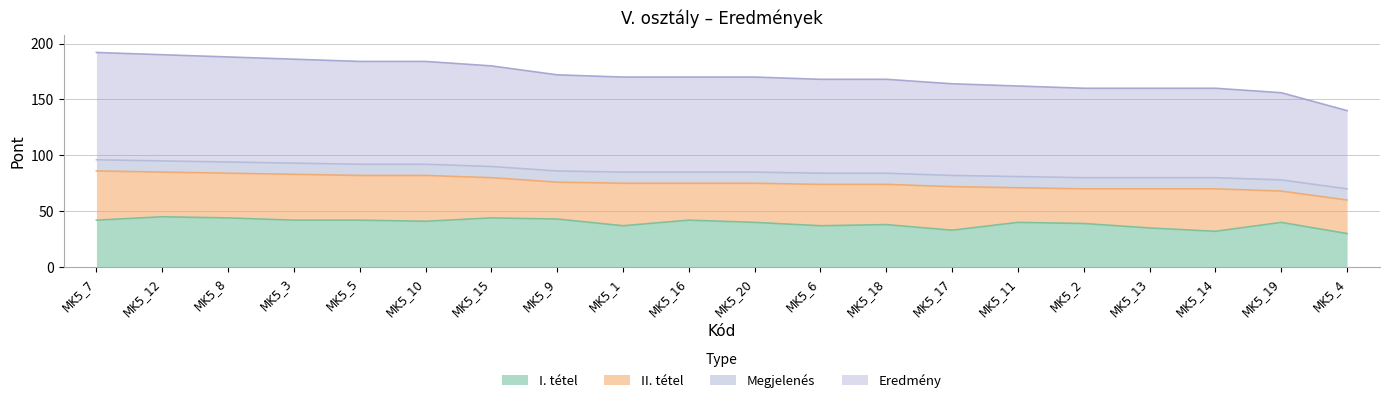

At which label does I. tétel first exceed 40?

MK5_7